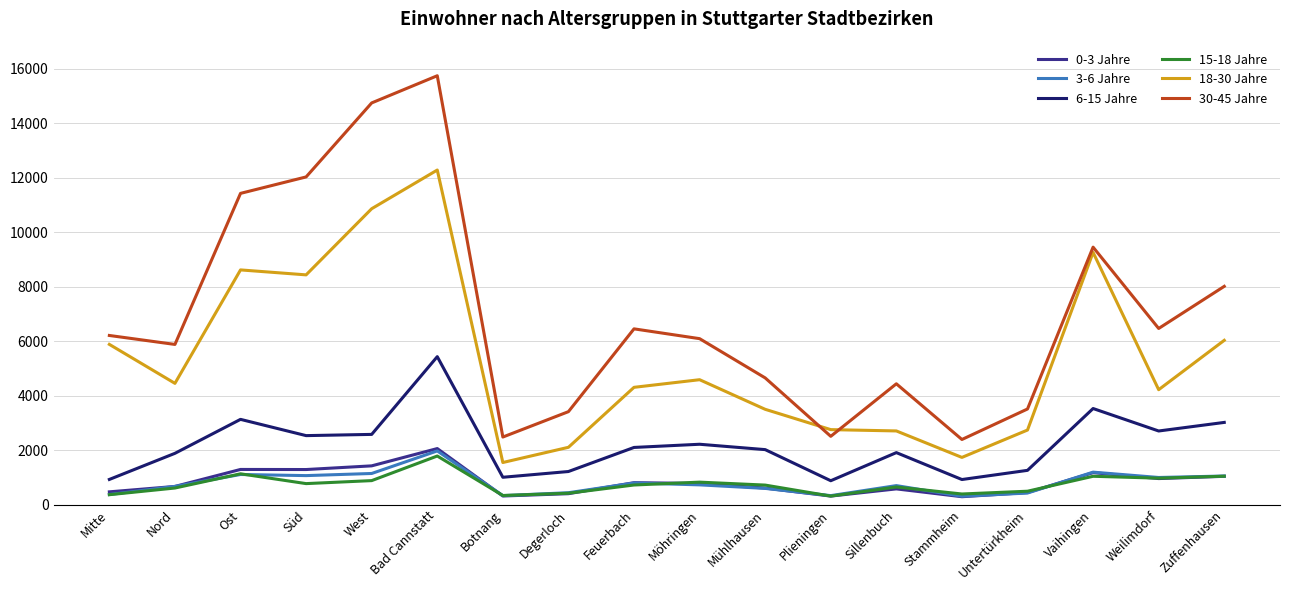

The value of 18-30 Jahre at Botnang is 1549. True or false?

True